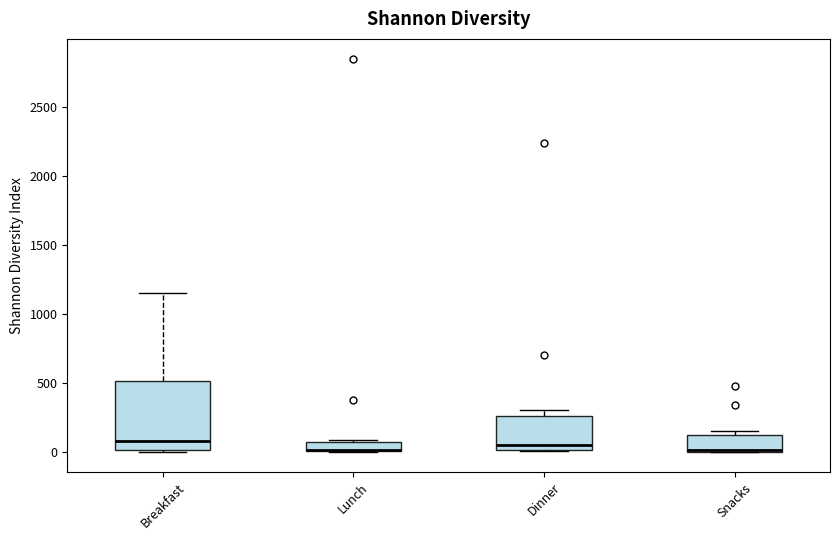

Where is the lower edge of the box for Lunch on the y-axis? The values are not printed on the chart, so give them approximately, as read against the axis.

0